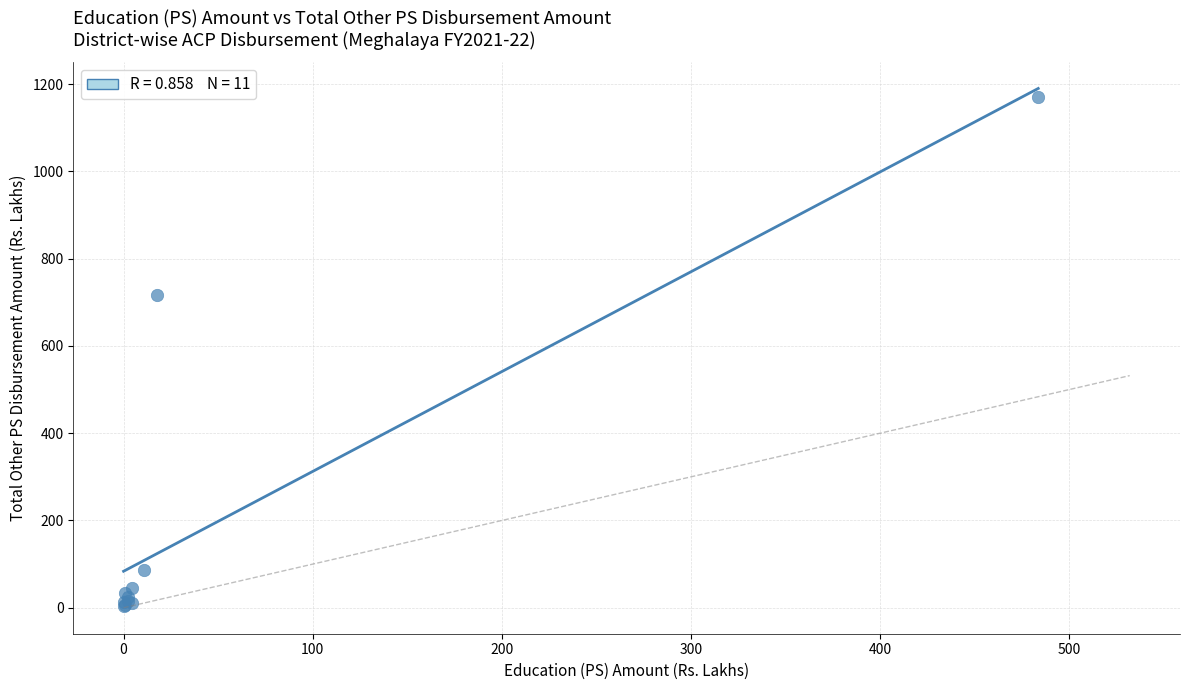

What Y value in the scatter plot is closest to 587?

717.2